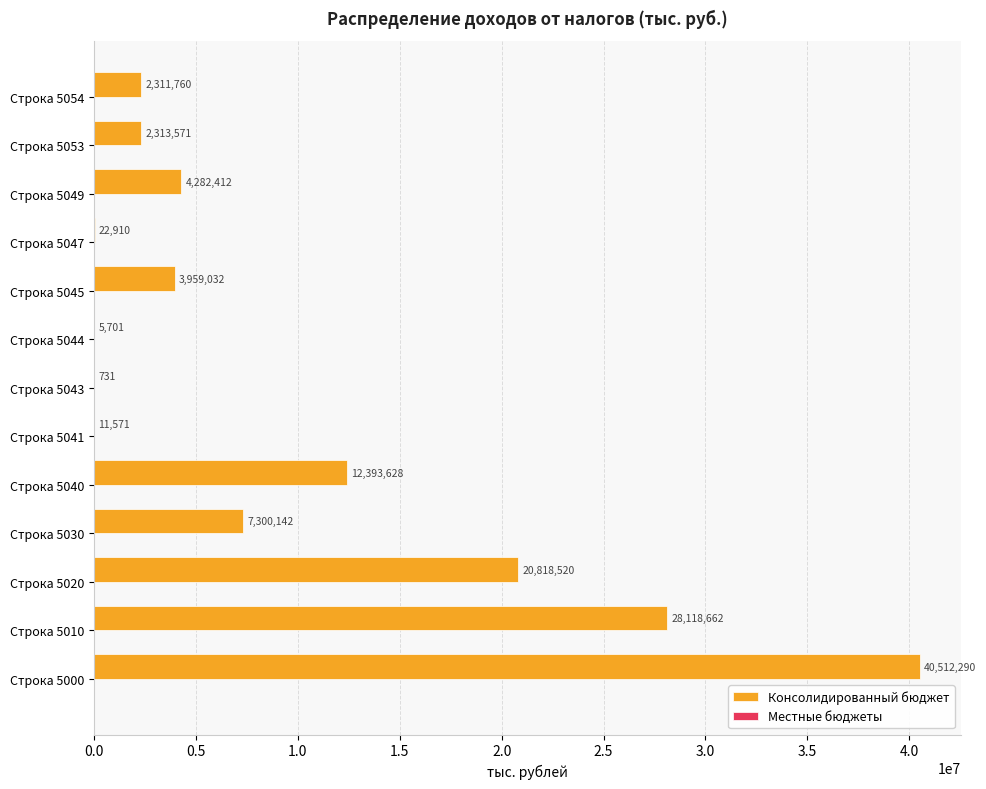

What is the sum of the values at Строка 5020 and Строка 5053?

23132091